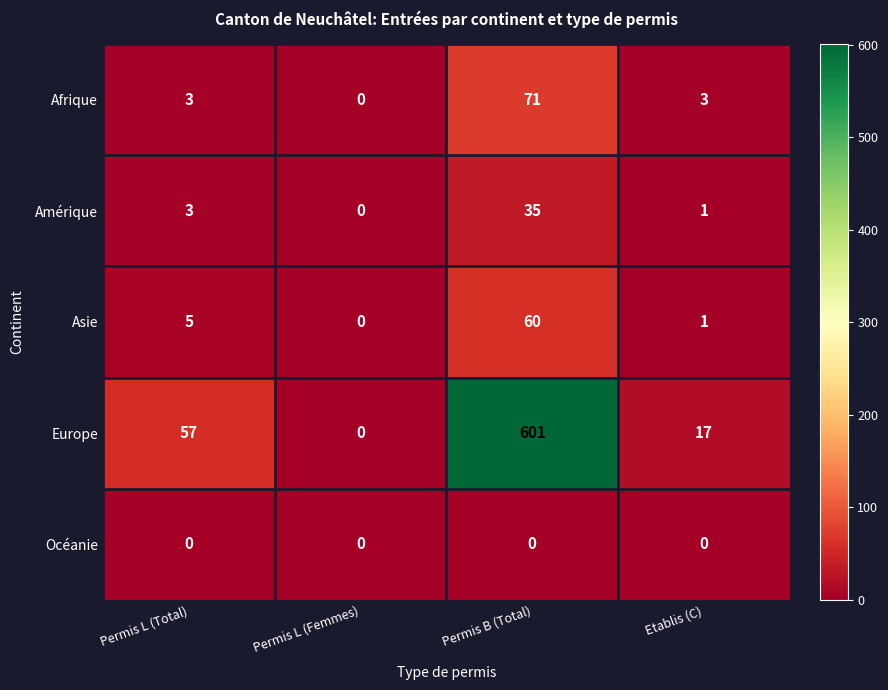

Is it true that Afrique equals 0 at Permis L (Femmes)?

True